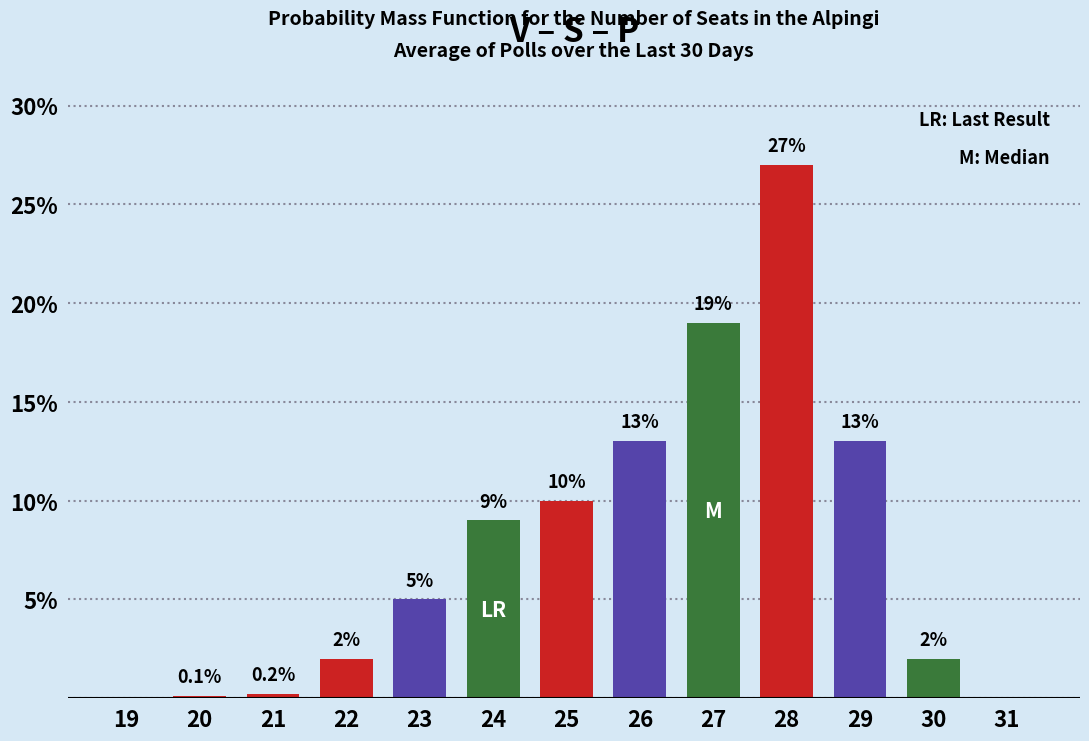

Reading left to right, what are all the values shown in this chart?

19=0.0	20=0.1	21=0.2	22=2.0	23=5.0	24=9.0	25=10.0	26=13.0	27=19.0	28=27.0	29=13.0	30=2.0	31=0.0